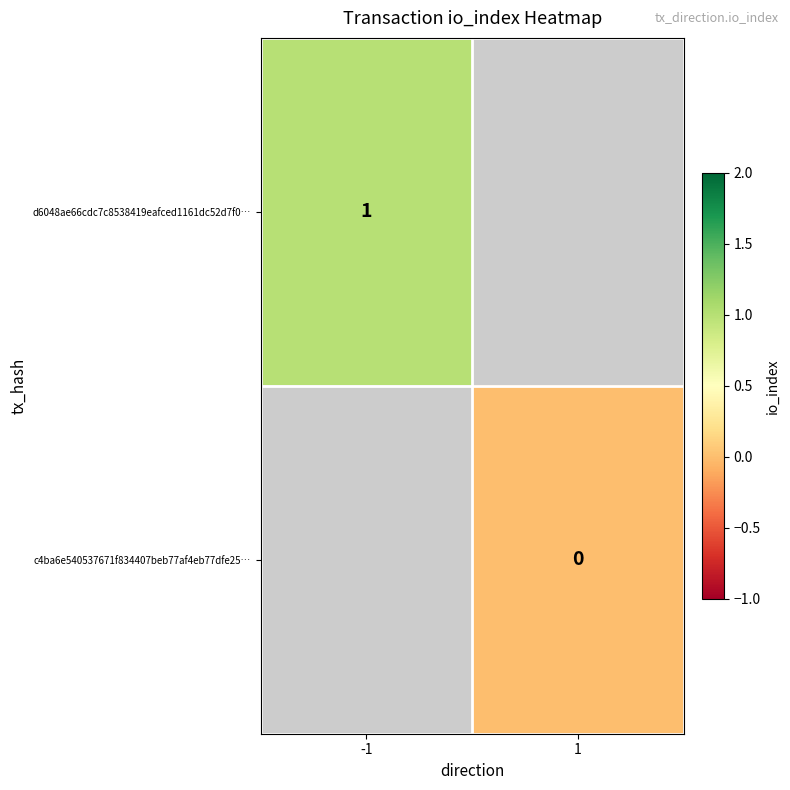

How many distinct data groups are displayed?

2